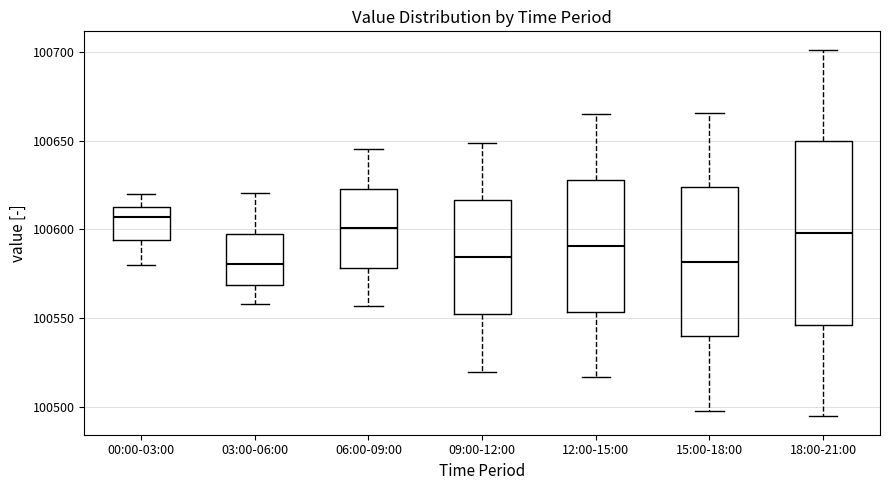

Comparing the boxes themselves (not the whiskers), which one is the tallest?

18:00-21:00